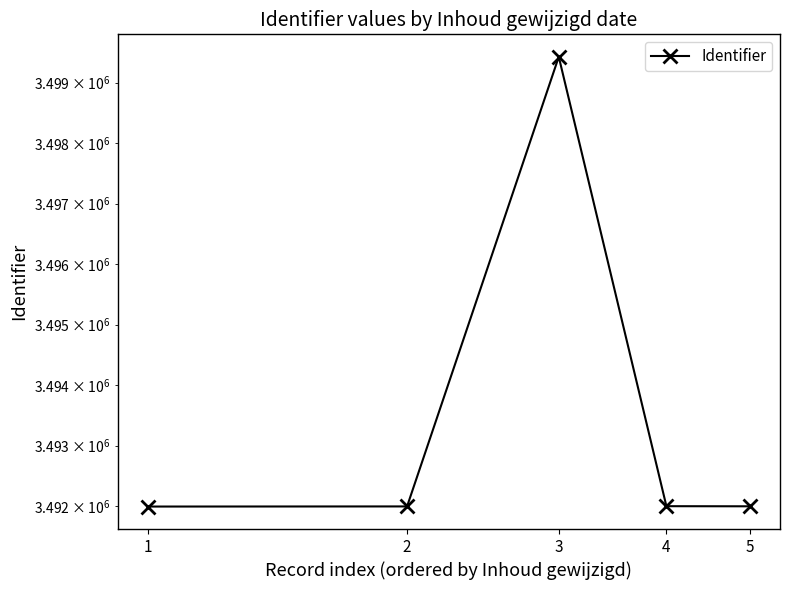

What is the difference between the second highest and minimum values?

6